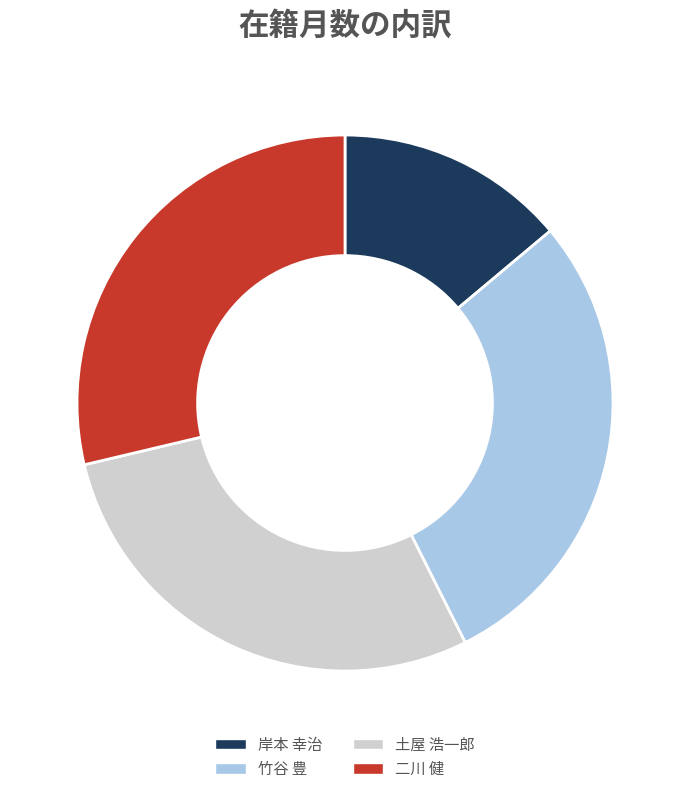

Approximately how many times larger is the value at 土屋 浩一郎 compared to 竹谷 豊?

1.0